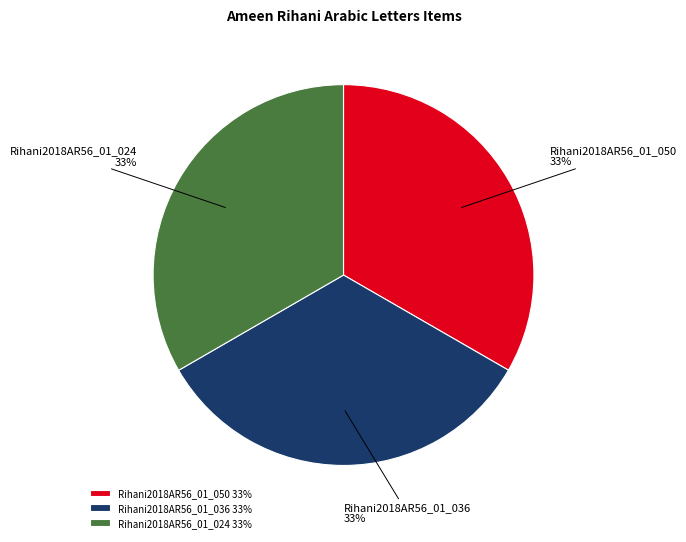

Is it true that Rihani2018AR56_01_024 is 33% of the pie?

True